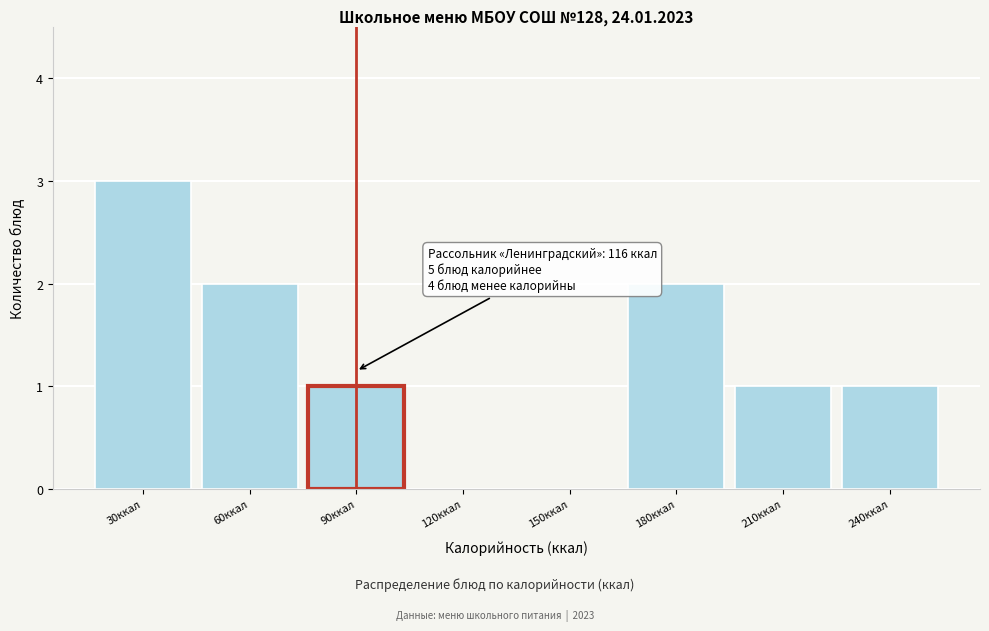

Reading right to left, extract all data points from this chart.

240ккал=1	210ккал=1	180ккал=2	150ккал=0	120ккал=0	90ккал=1	60ккал=2	30ккал=3